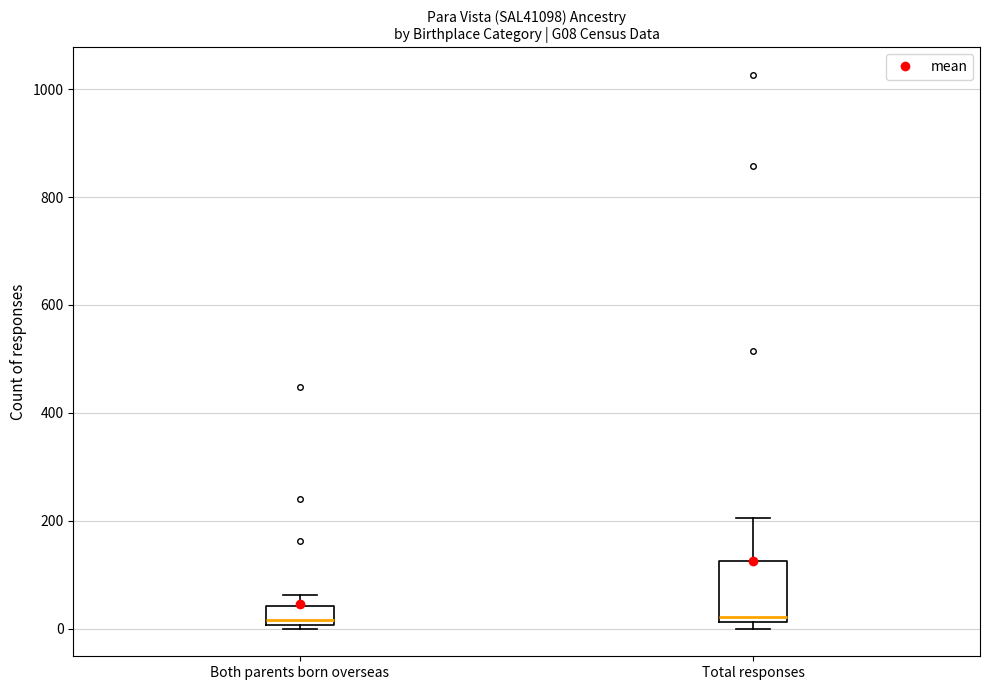

Which box is the tallest, from its lower edge to its upper edge?

Total responses